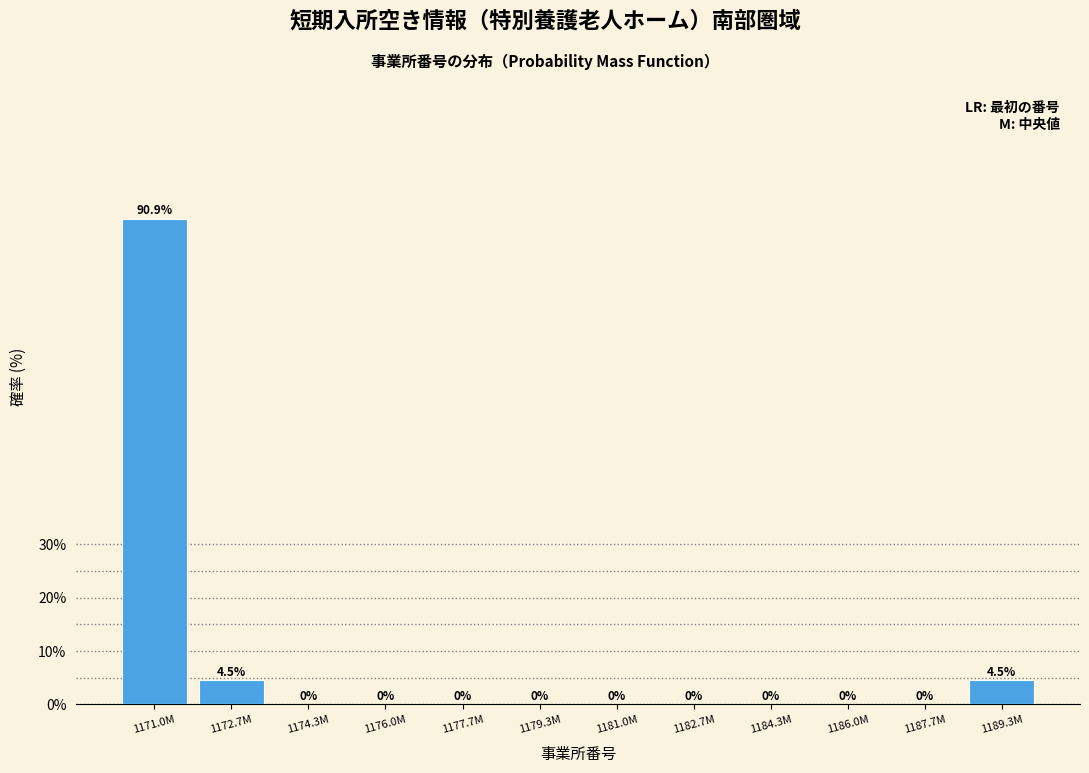

Reading right to left, what are all the values shown in this chart?

1189.3M=4.5	1187.7M=0.0	1186.0M=0.0	1184.3M=0.0	1182.7M=0.0	1181.0M=0.0	1179.3M=0.0	1177.7M=0.0	1176.0M=0.0	1174.3M=0.0	1172.7M=4.5	1171.0M=90.9